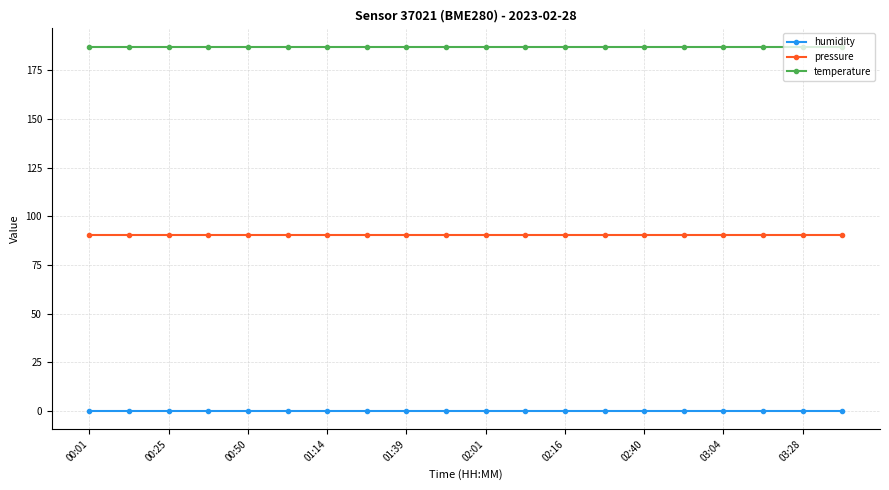

List the series in order of their peak value, lowest first.

humidity, pressure, temperature